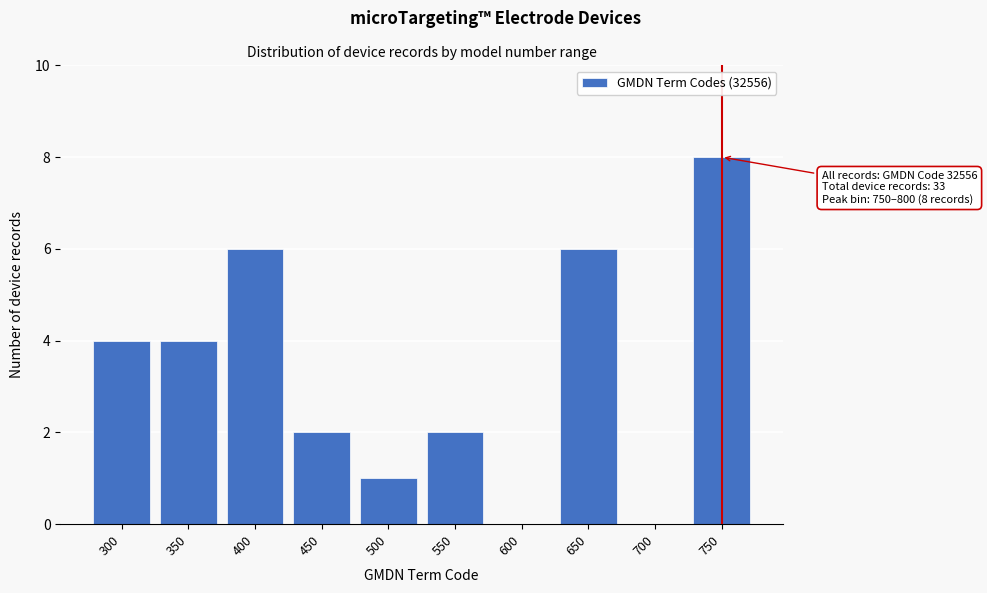

Reading right to left, extract all data points from this chart.

750=8	700=0	650=6	600=0	550=2	500=1	450=2	400=6	350=4	300=4